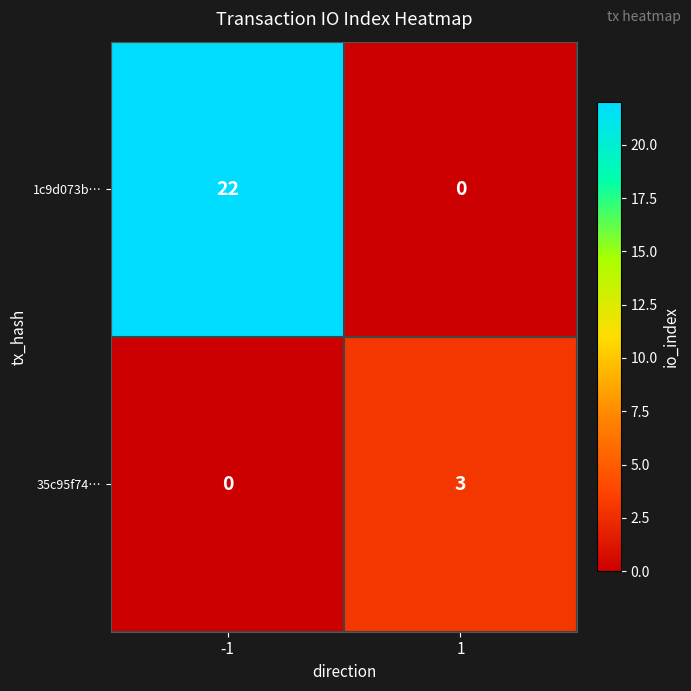

Reading right to left, what are all the values shown in this chart?

1c9d073b…: 0	22
35c95f74…: 3	0